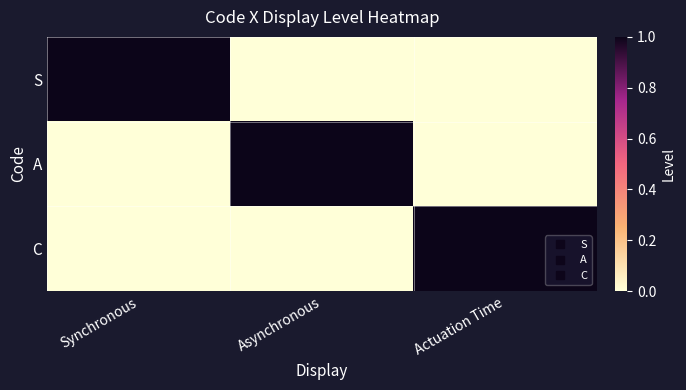

Between Asynchronous and Actuation Time, which series saw the biggest shift?

A